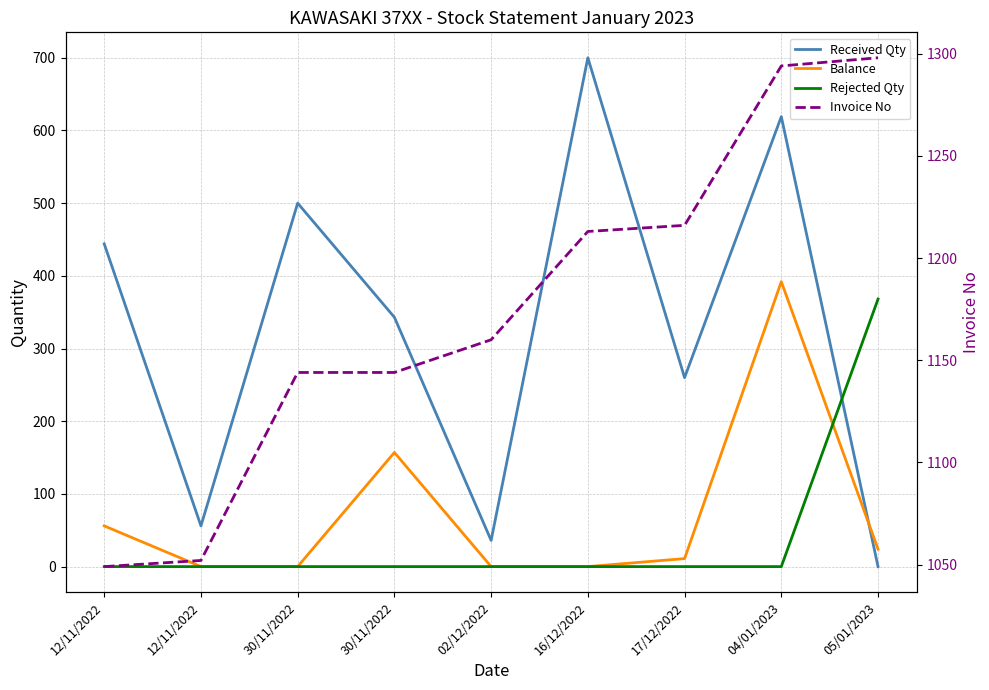

Is it true that Received Qty equals 195 at 30/11/2022?

False